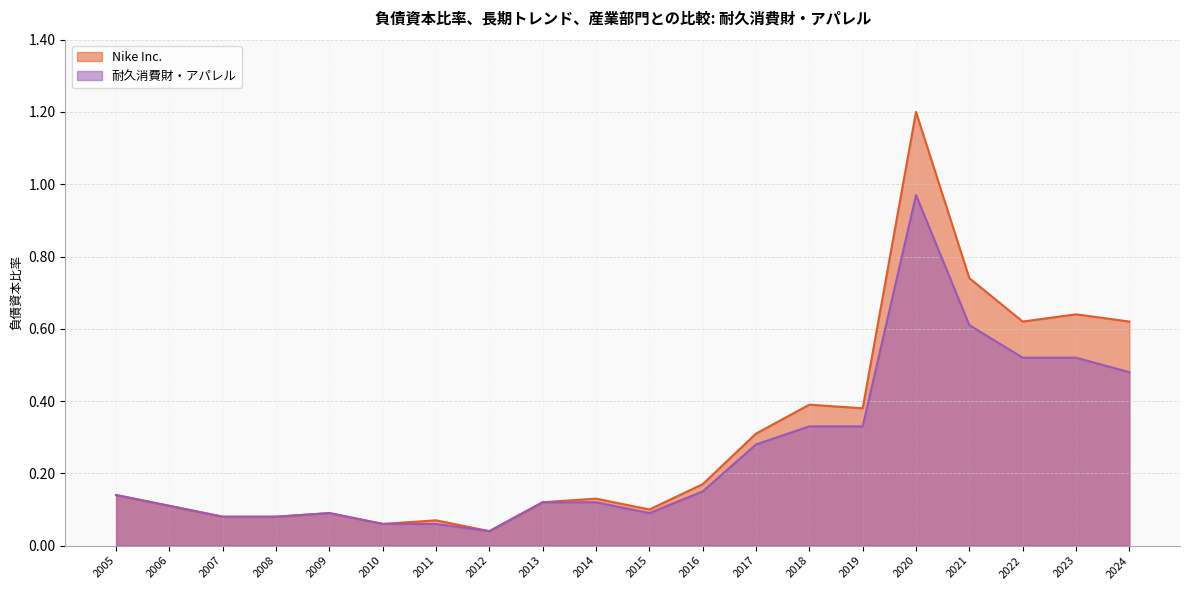

Reading left to right, list all the values displayed in this chart.

Nike Inc.: 2024=0.6	2023=0.6	2022=0.6	2021=0.7	2020=1.2	2019=0.4	2018=0.4	2017=0.3	2016=0.2	2015=0.1	2014=0.1	2013=0.1	2012=0.0	2011=0.1	2010=0.1	2009=0.1	2008=0.1	2007=0.1	2006=0.1	2005=0.1
耐久消費財・アパレル: 2024=0.5	2023=0.5	2022=0.5	2021=0.6	2020=1.0	2019=0.3	2018=0.3	2017=0.3	2016=0.1	2015=0.1	2014=0.1	2013=0.1	2012=0.0	2011=0.1	2010=0.1	2009=0.1	2008=0.1	2007=0.1	2006=0.1	2005=0.1